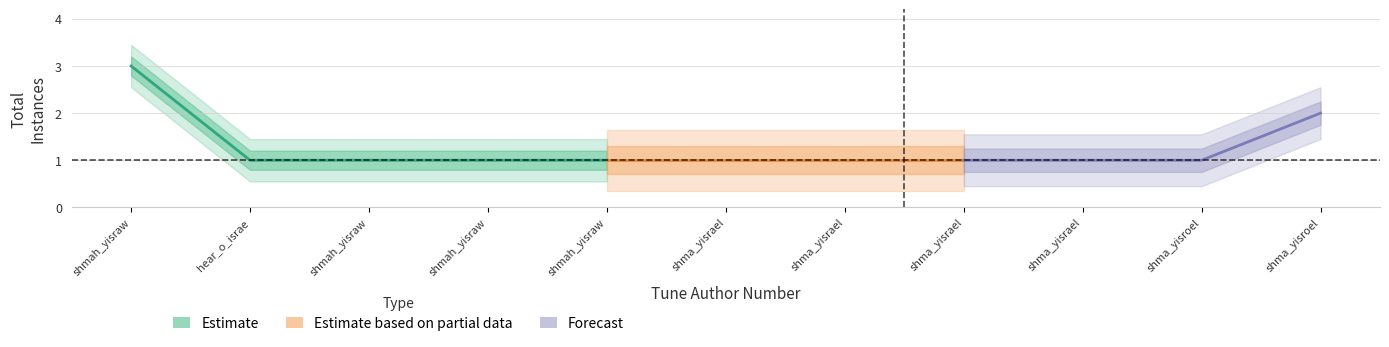

What is the sum of all values?

14